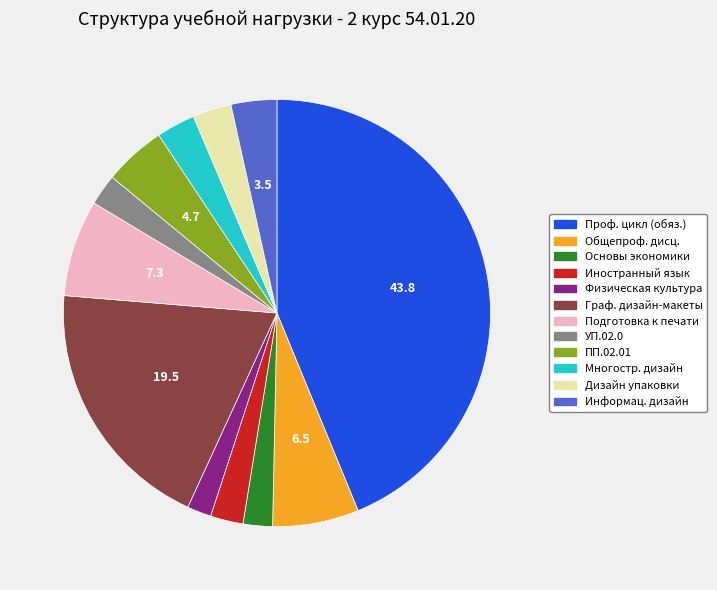

Between Граф. дизайн-макеты and Подготовка к печати, which is larger?

Граф. дизайн-макеты